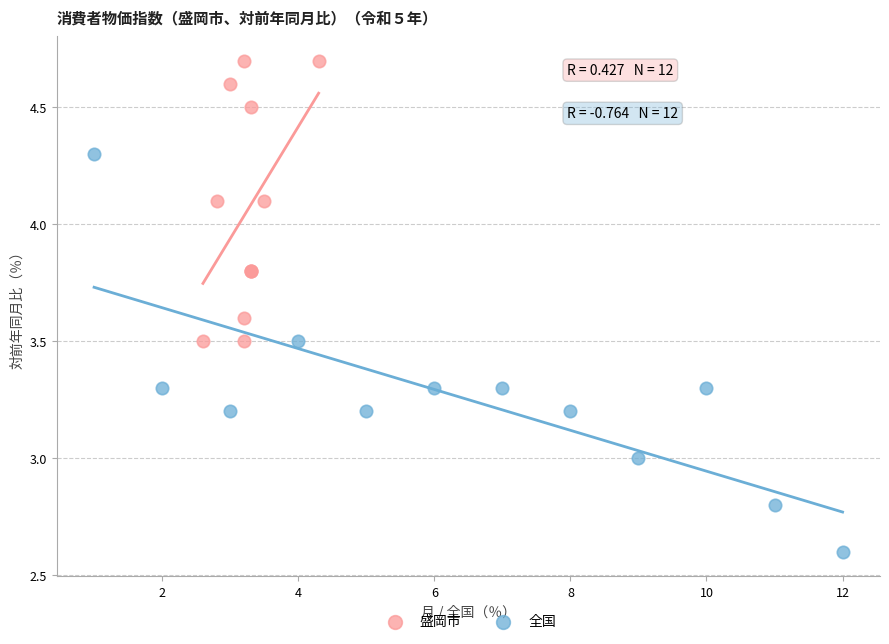

Which series reaches the minimum Y coordinate?

全国